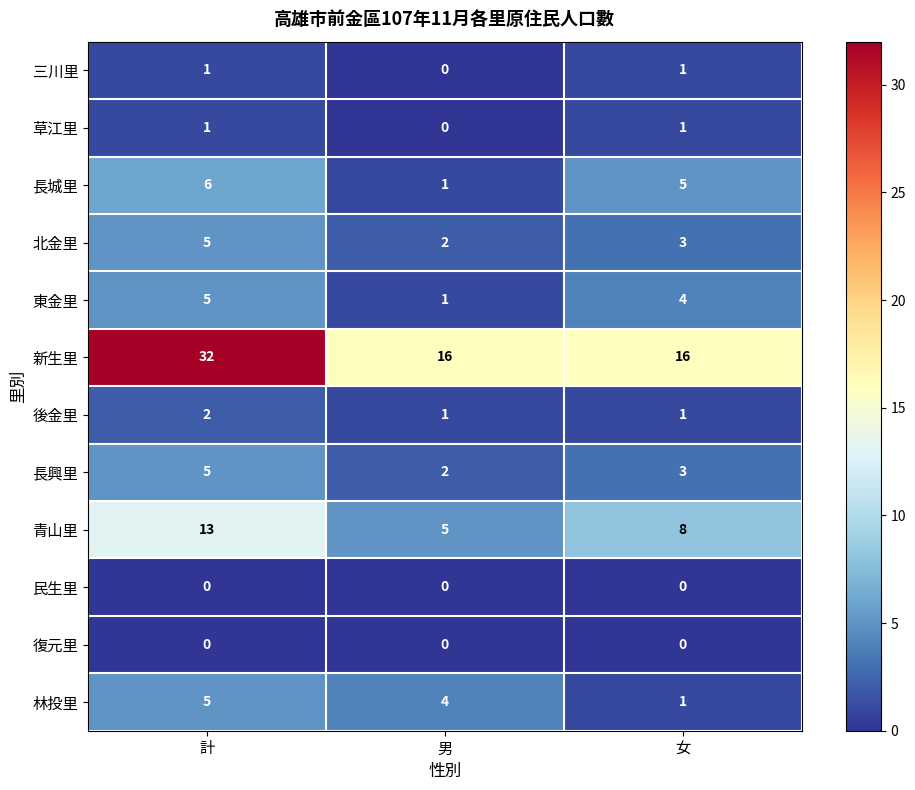

What is the sum of all 北金里 values?

10